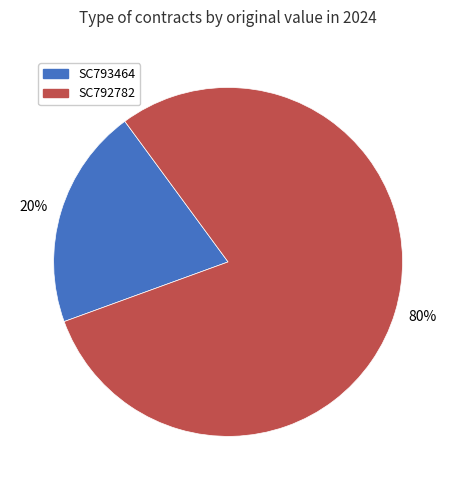

To the nearest percent, what is the combined percentage of SC793464 and SC792782?

100%